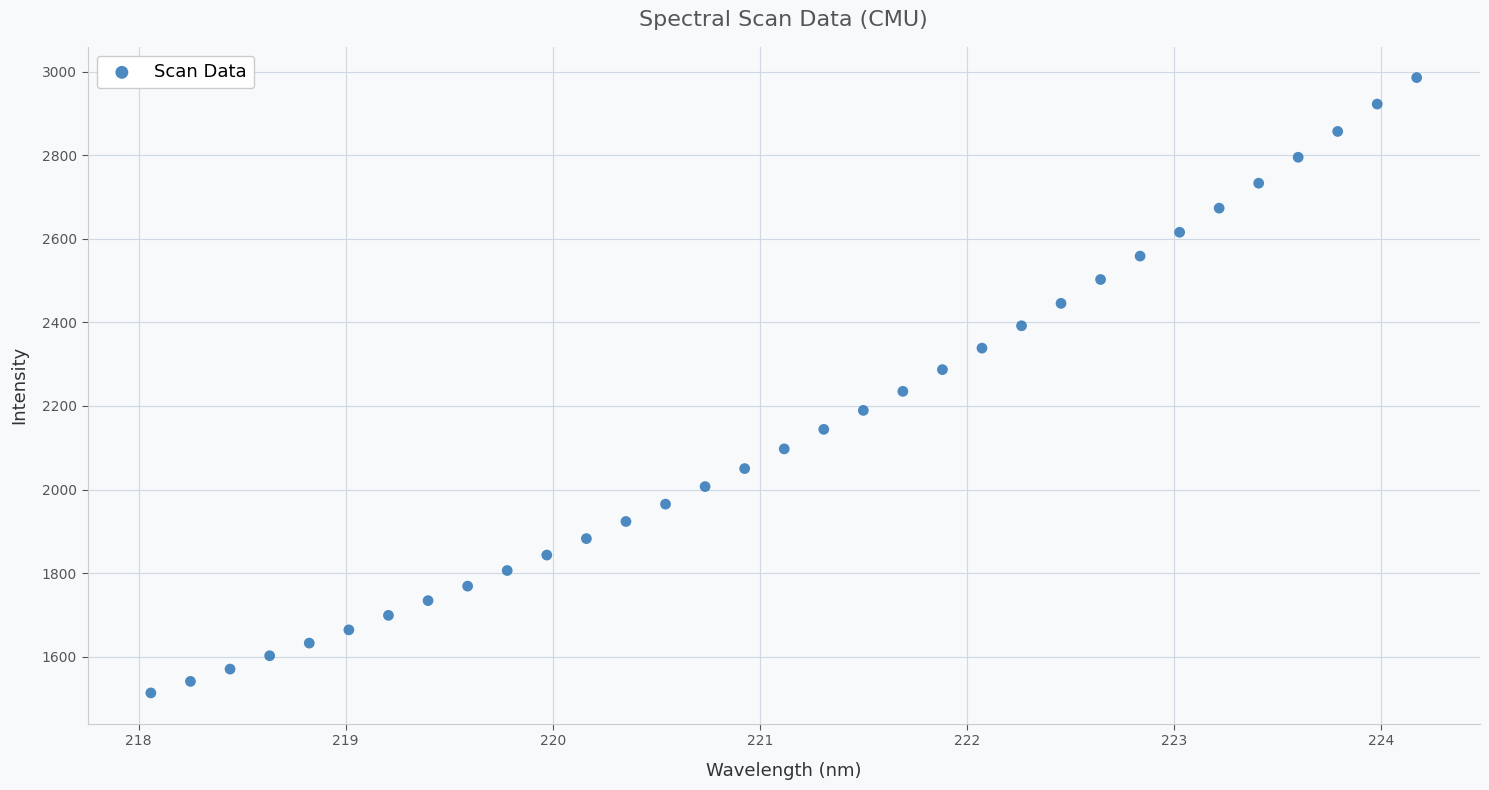

What is the range of X values (max minus min)?

6.1